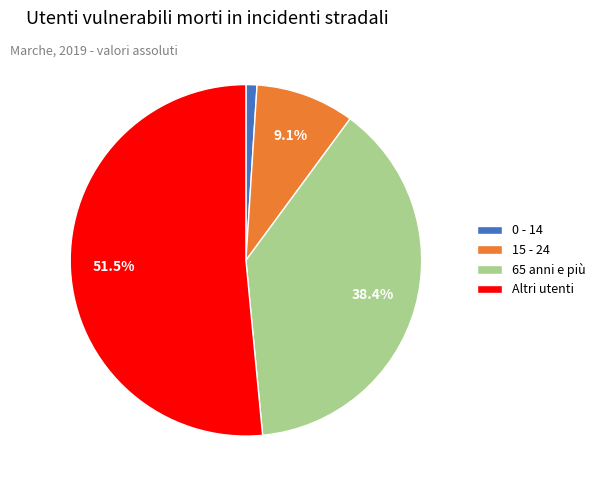

Is it true that 65 anni e più is 38% of the pie?

True